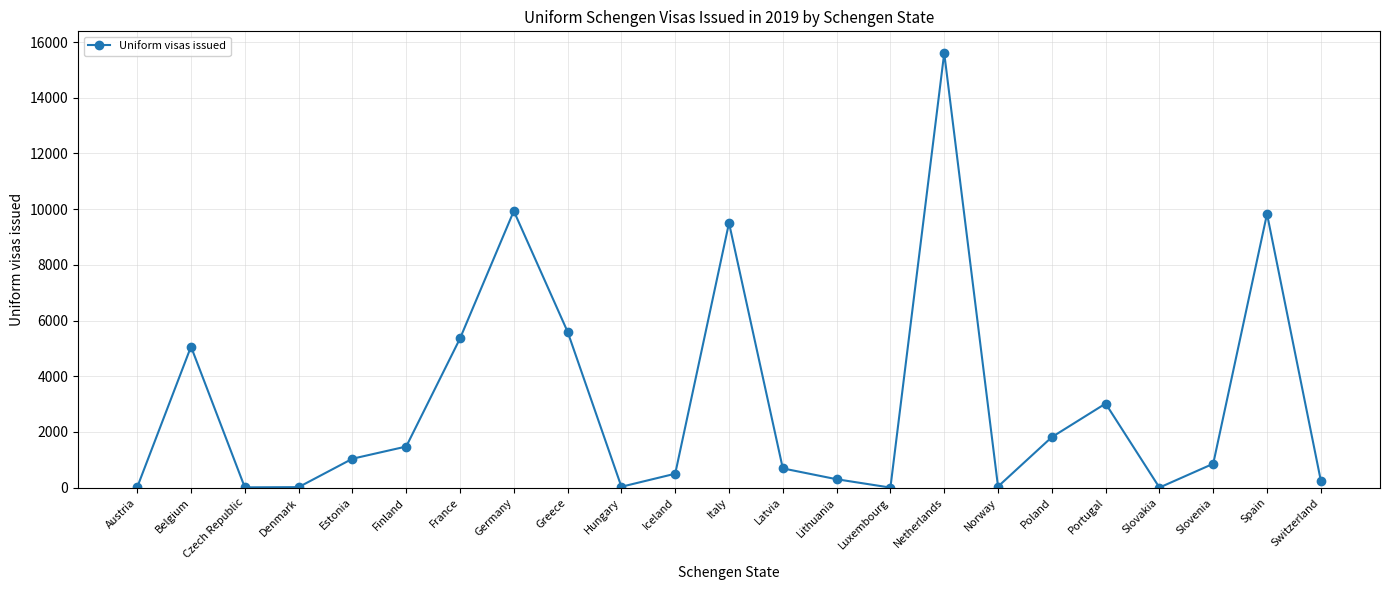

How many interior local valleys (lower than both neighbors) does the data have?

5